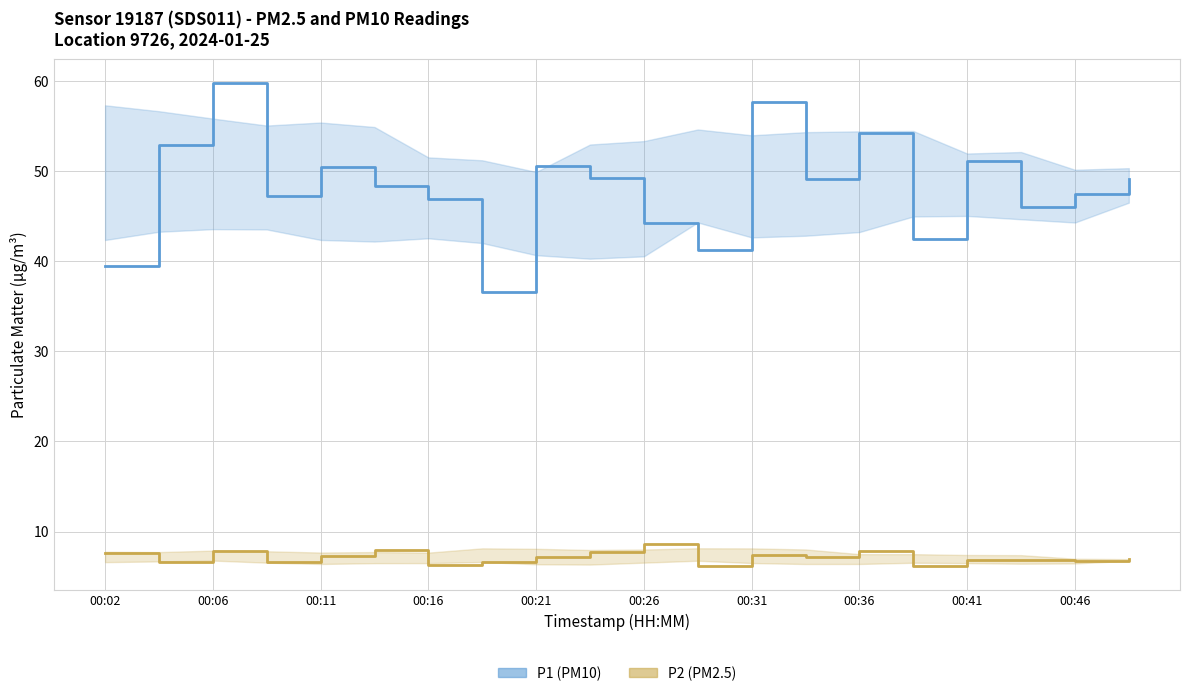

What is the difference between the second highest and second lowest values in the P1 (PM10) series?

18.2